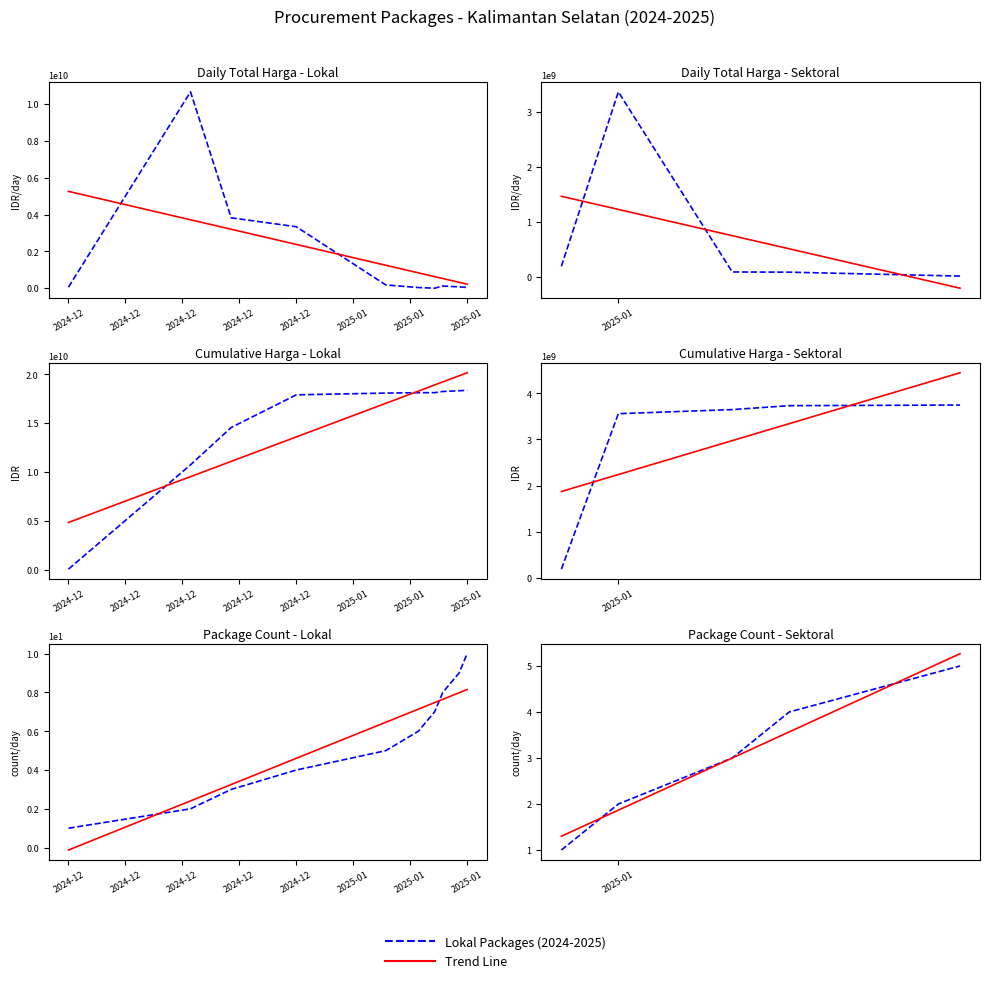

True or false: Trend has more than 1 points higher than both neighbors.

False